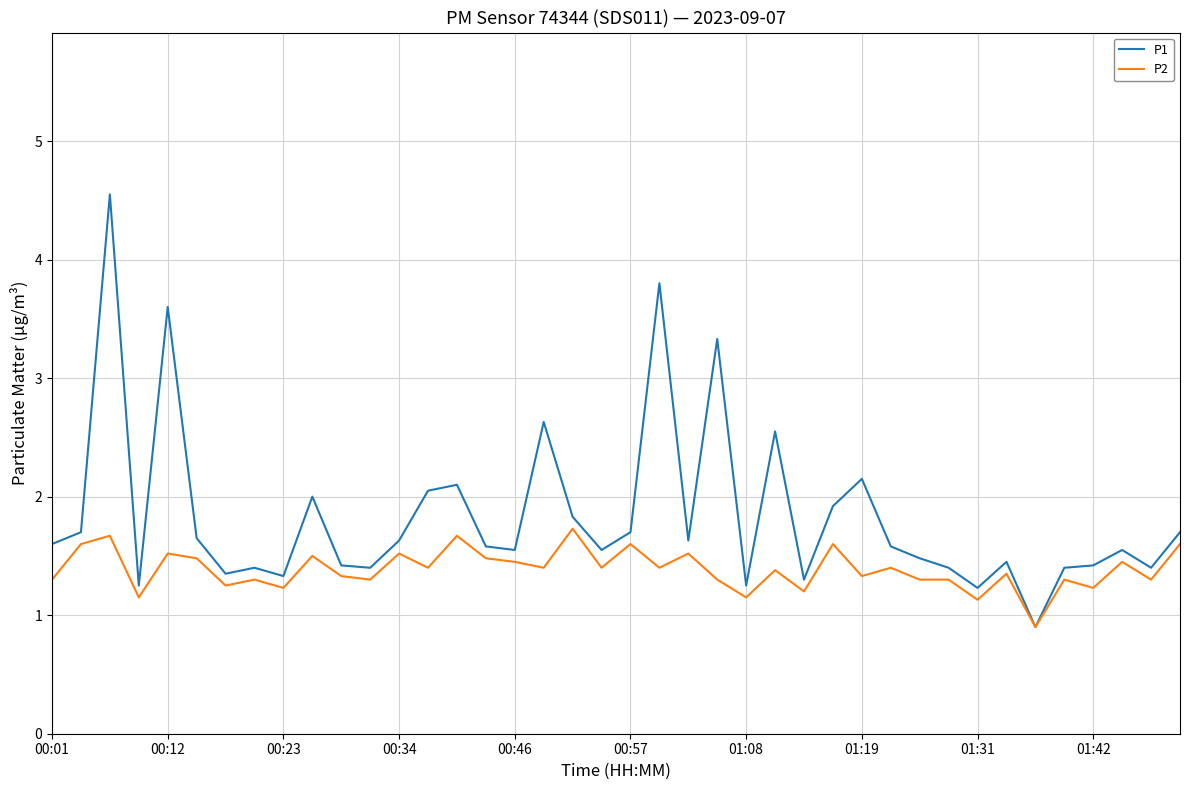

Which series has the largest range (max minus min)?

P1